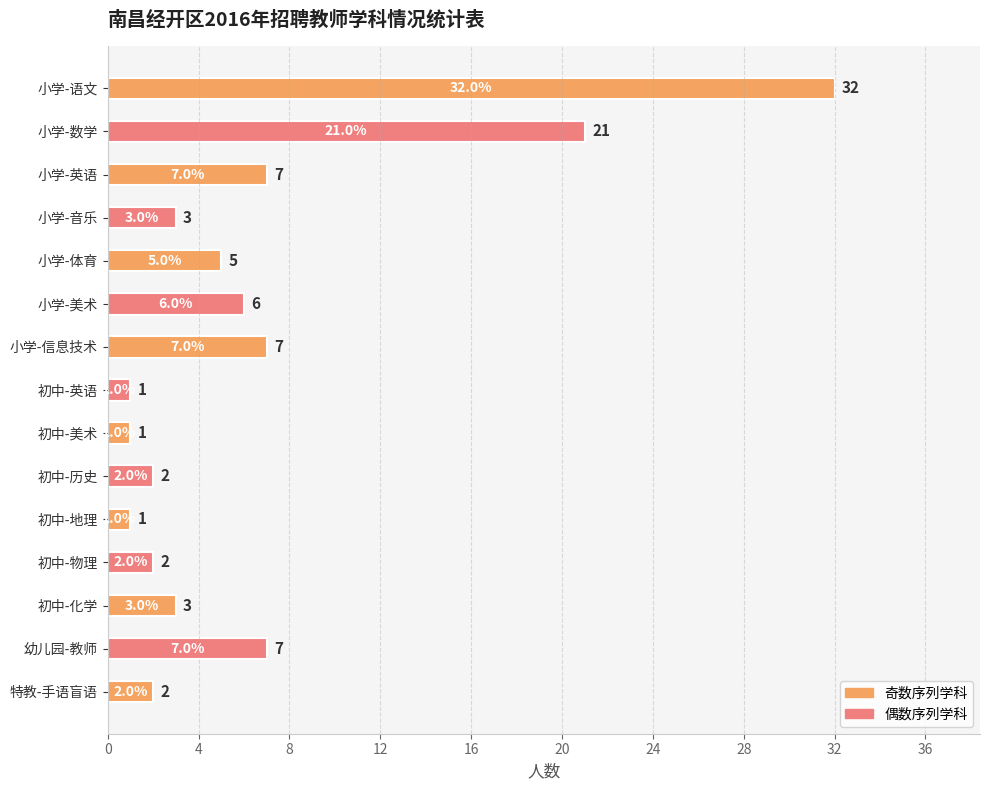

What is the sum of all values?

100